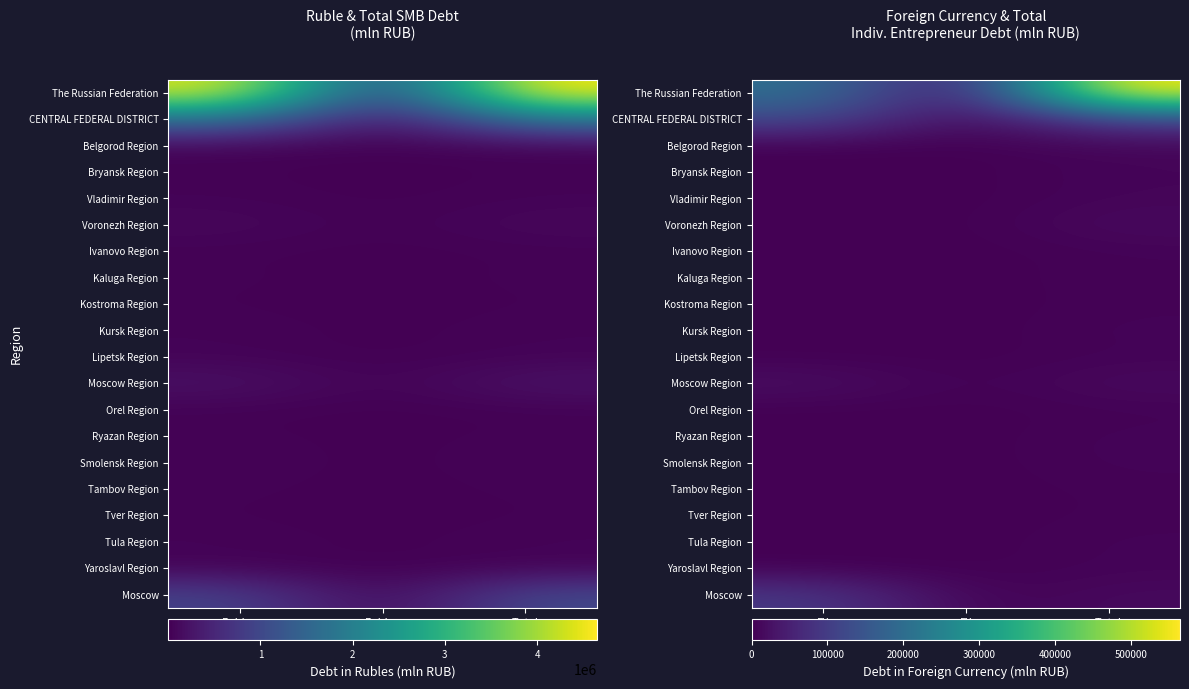

Count the number of data series in this chart.

20